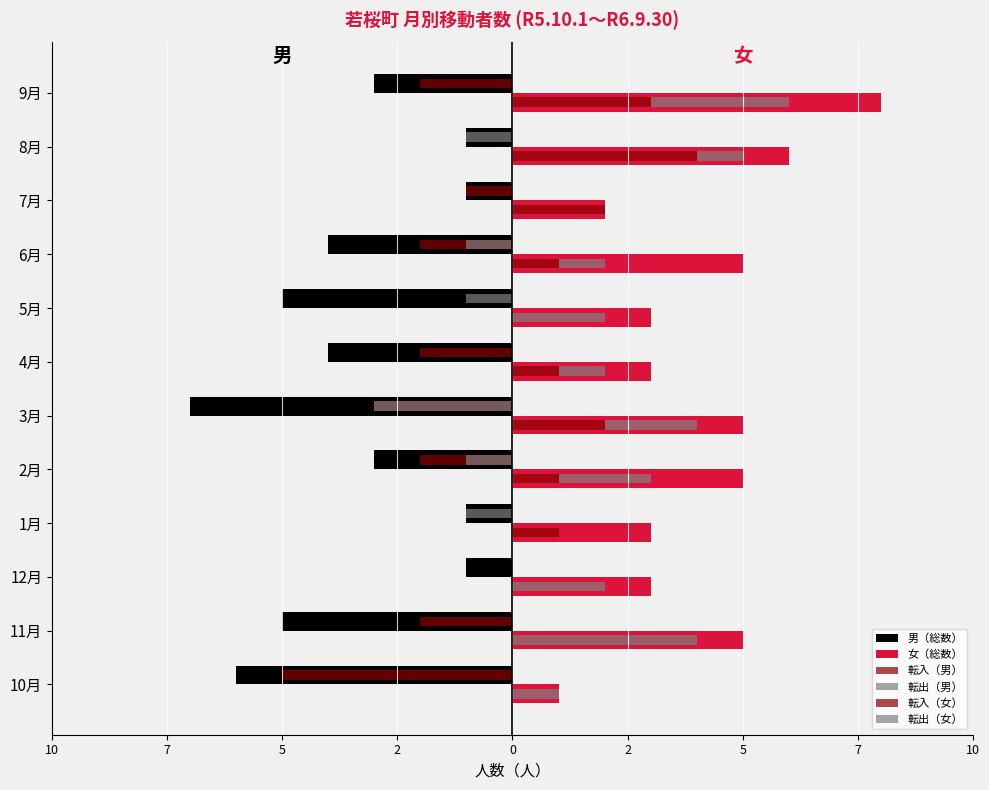

How many data points in 女（総数） are above 5?

2